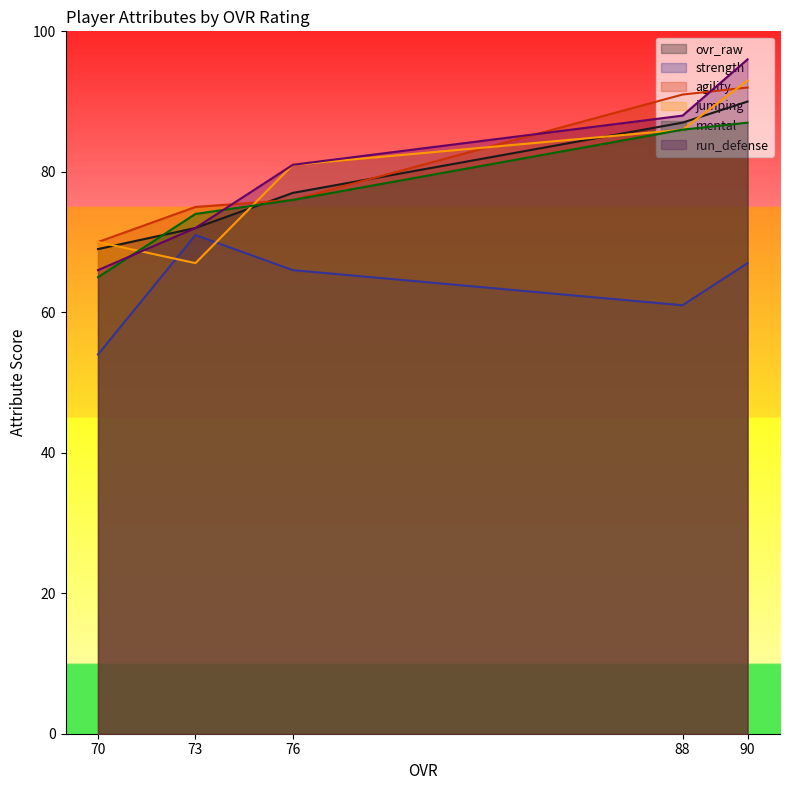

What are all the series names shown in the legend?

ovr_raw, strength, agility, jumping, mental, run_defense